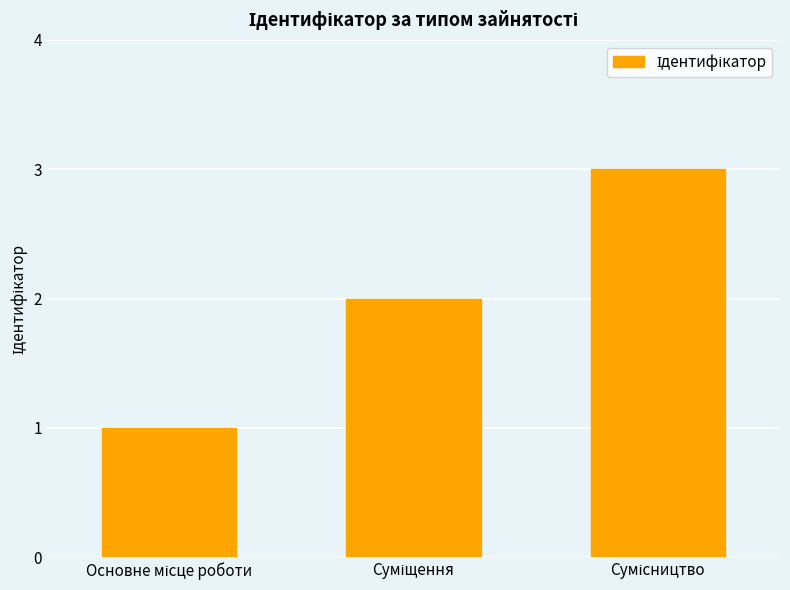

What is the sum of all values?

6